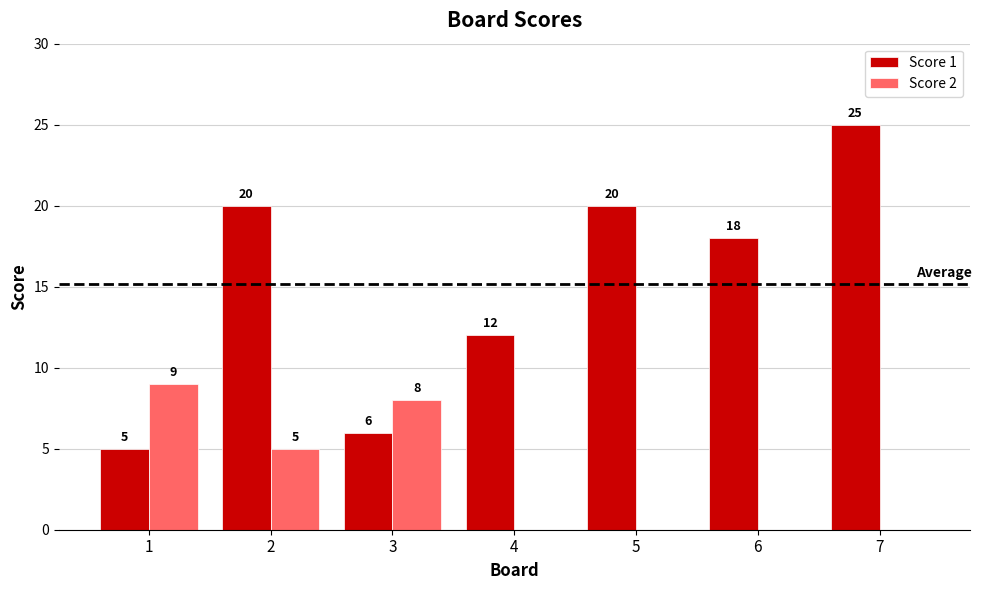

How many groups of bars are there?

7